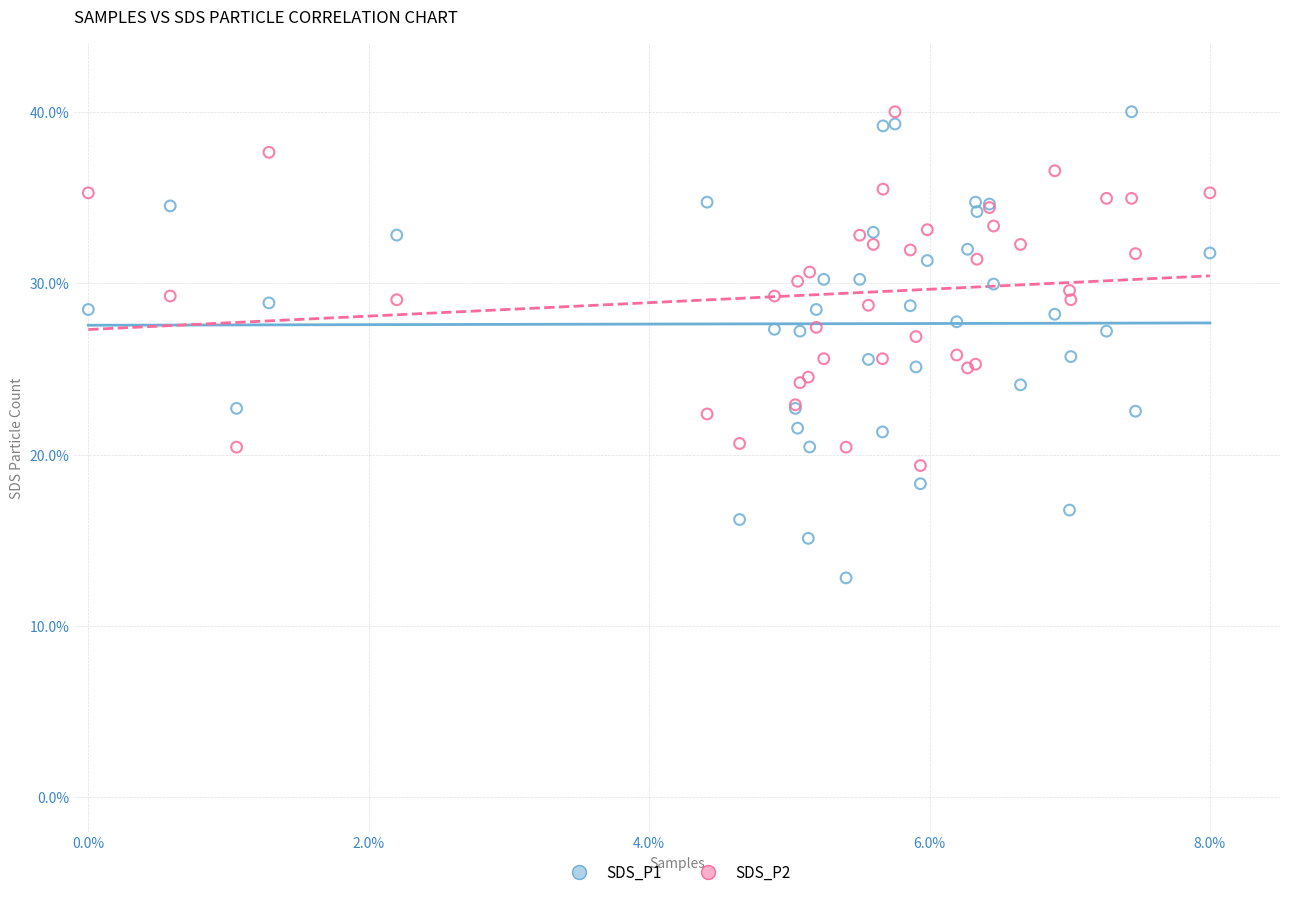

Which series has the widest spread of Y values?

SDS_P1